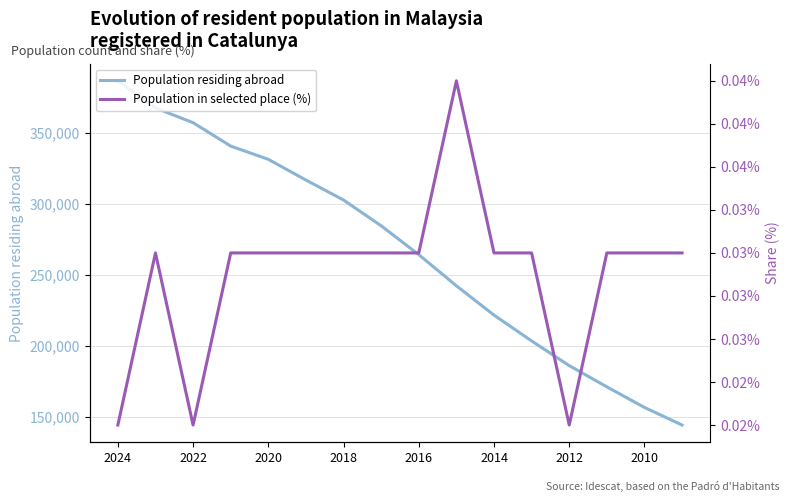

What is the maximum value for Population residing abroad?

386486